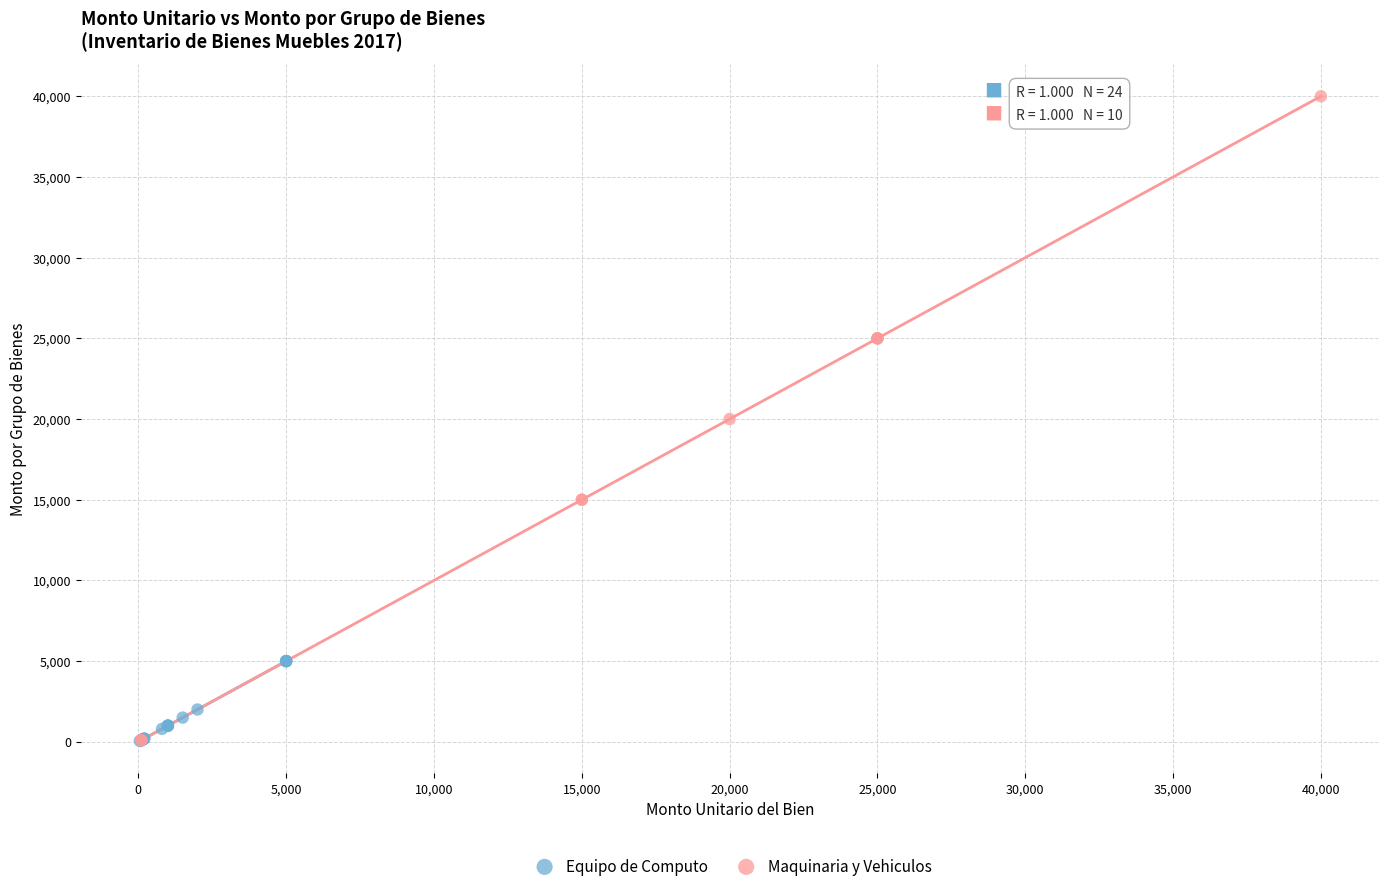

Which series reaches the maximum Y coordinate?

Maquinaria y Vehiculos